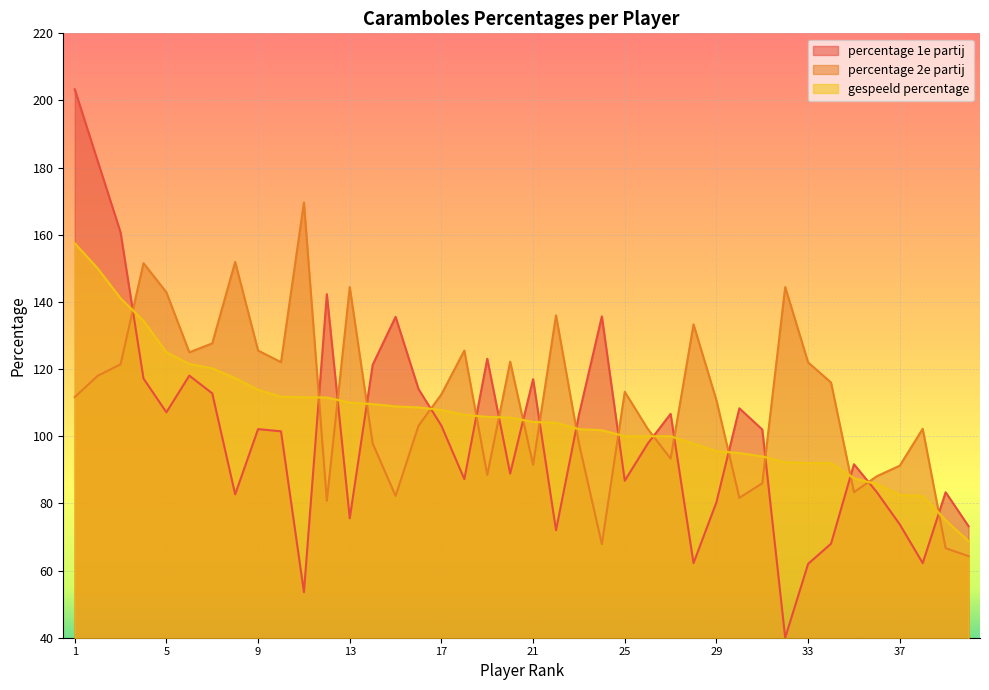

At which label does percentage 2e partij first exceed 112?

2